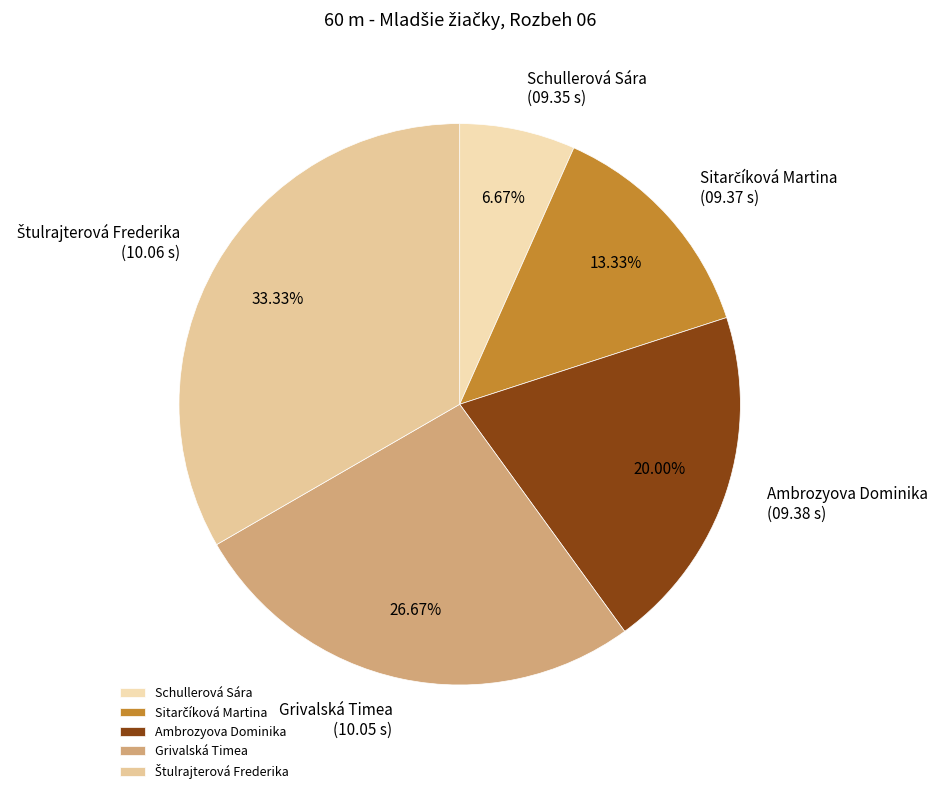

Between Grivalská Timea and Ambrozyova Dominika, which is larger?

Grivalská Timea